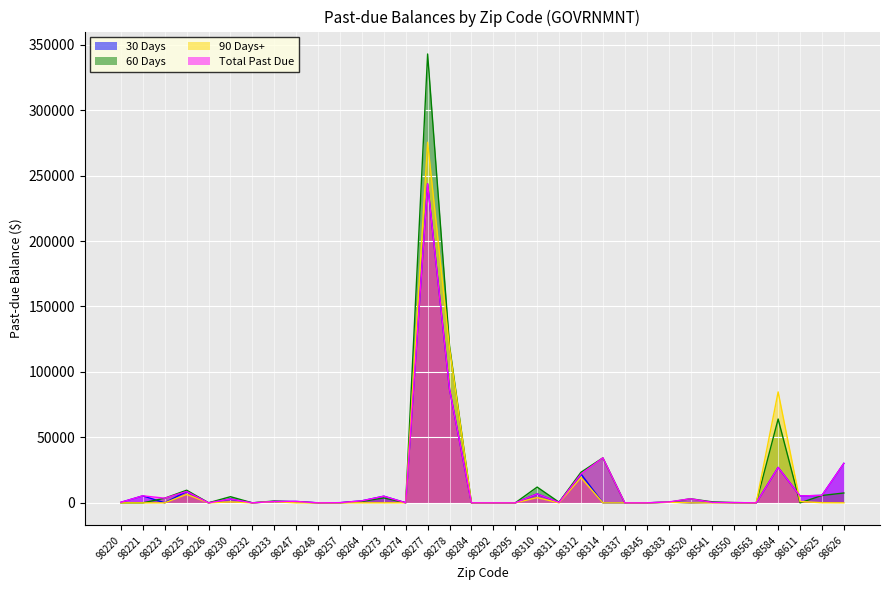

Which category has the lowest value across all series?

98232